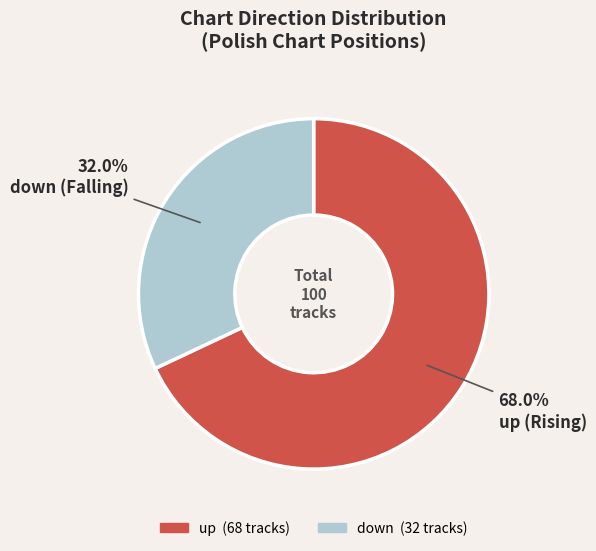

To the nearest percent, what portion does down represent?

32%